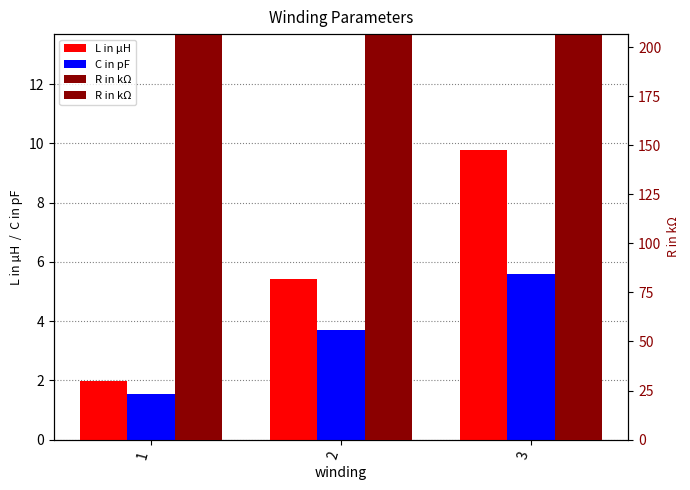

How many bars are there in total?

9